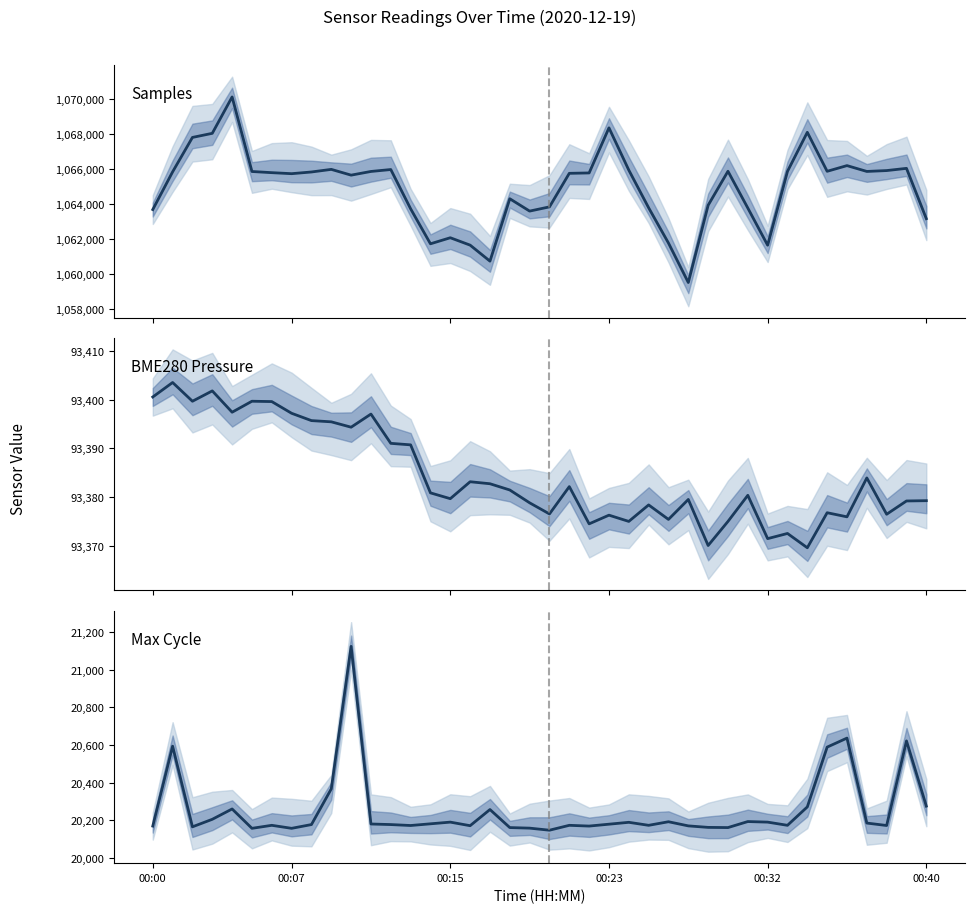

What is the total value across all series at 37?

1179451.5